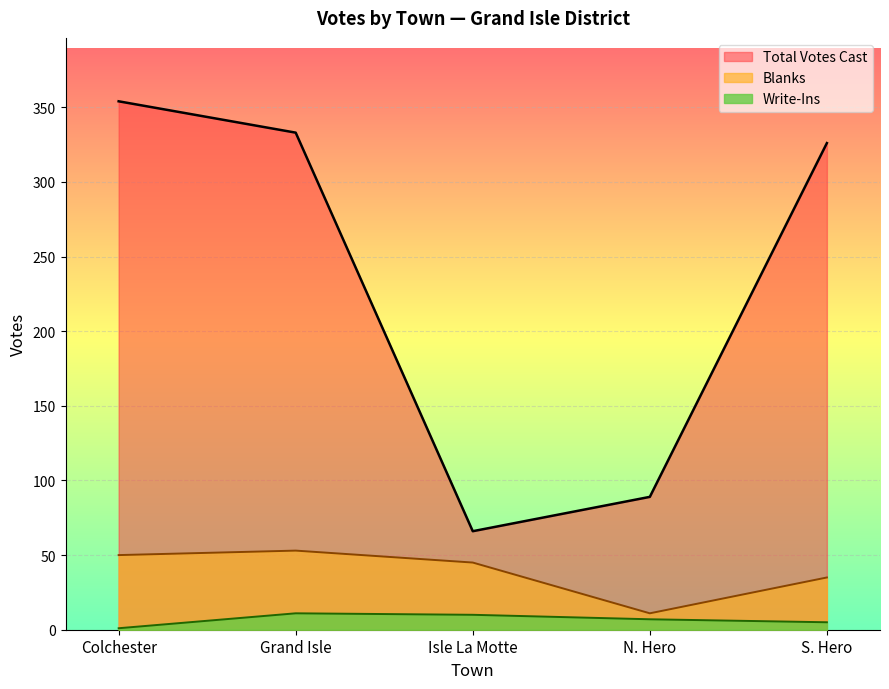

Which series changed the most between Colchester and N. Hero?

Total Votes Cast